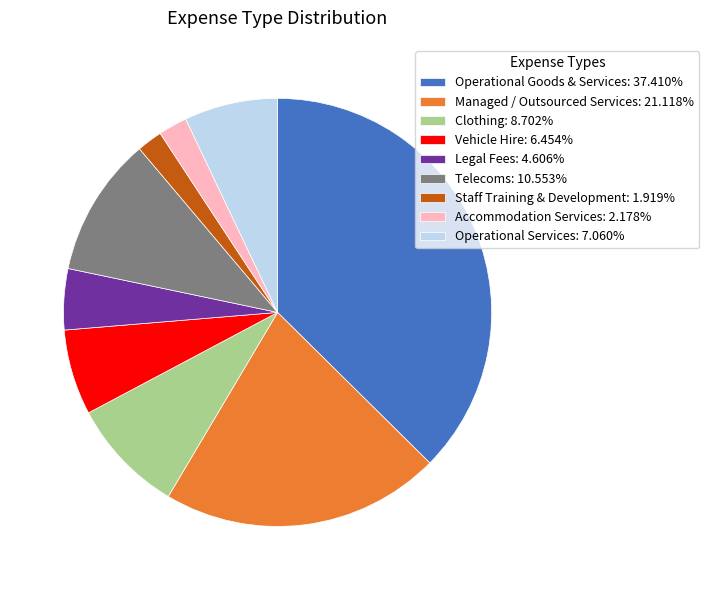

Is Operational Goods & Services: 37.410% the majority of the pie?

No